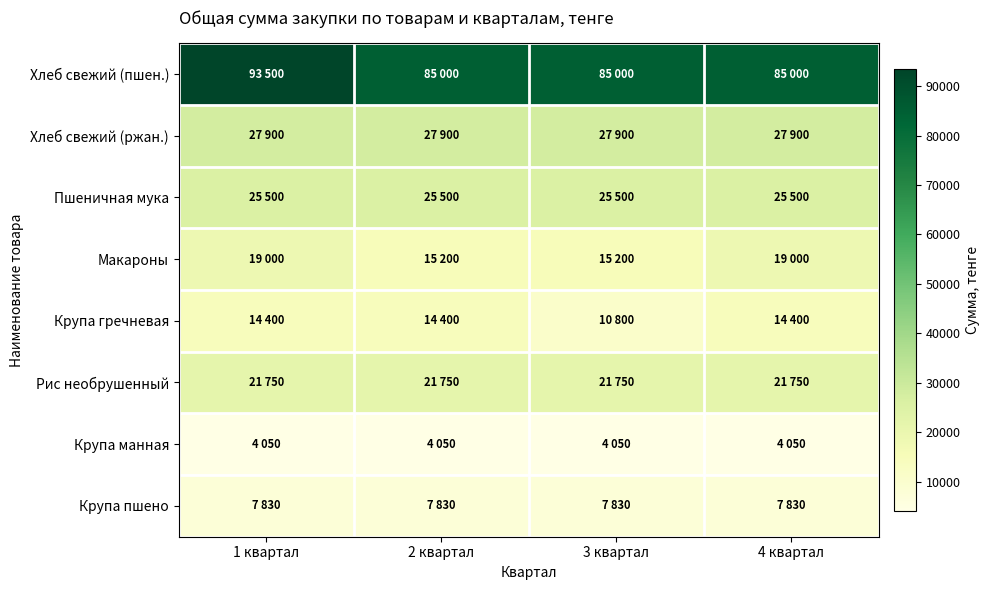

Which series has the largest total across all categories?

Хлеб свежий (пшен.)